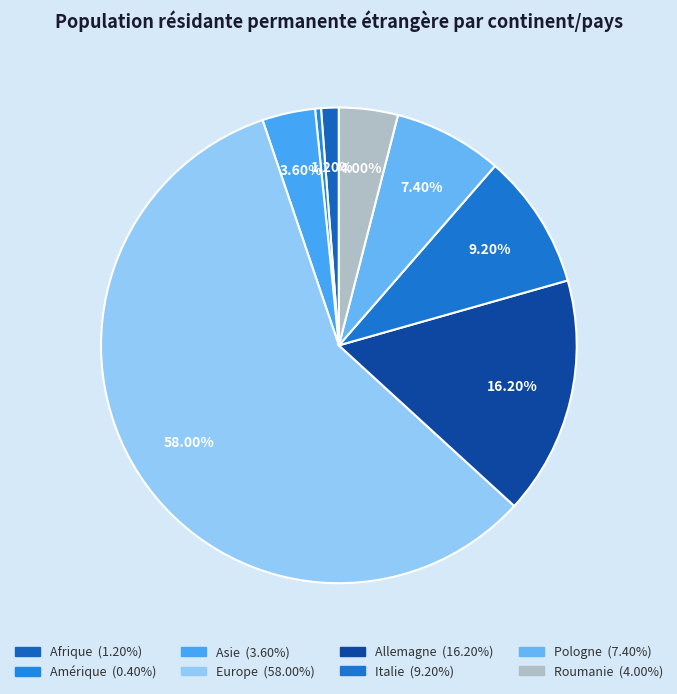

What is the smallest slice in the pie chart?

Amérique